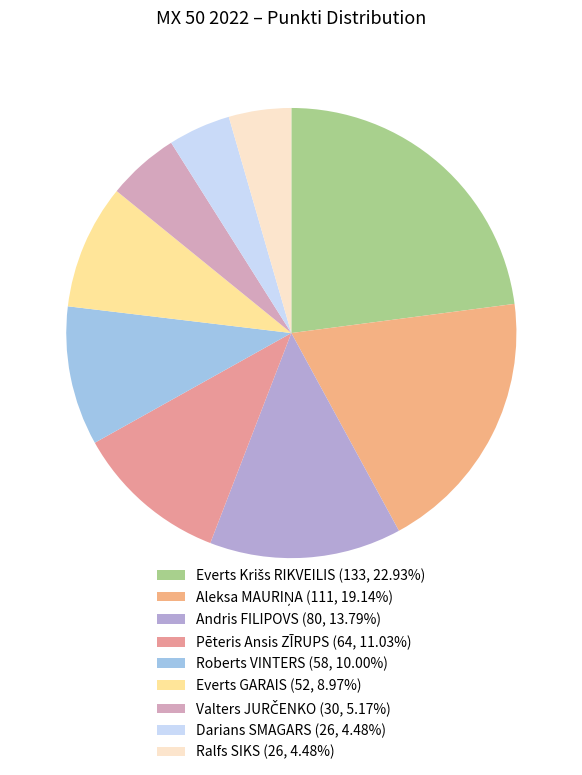

Count the number of slices in the pie.

9